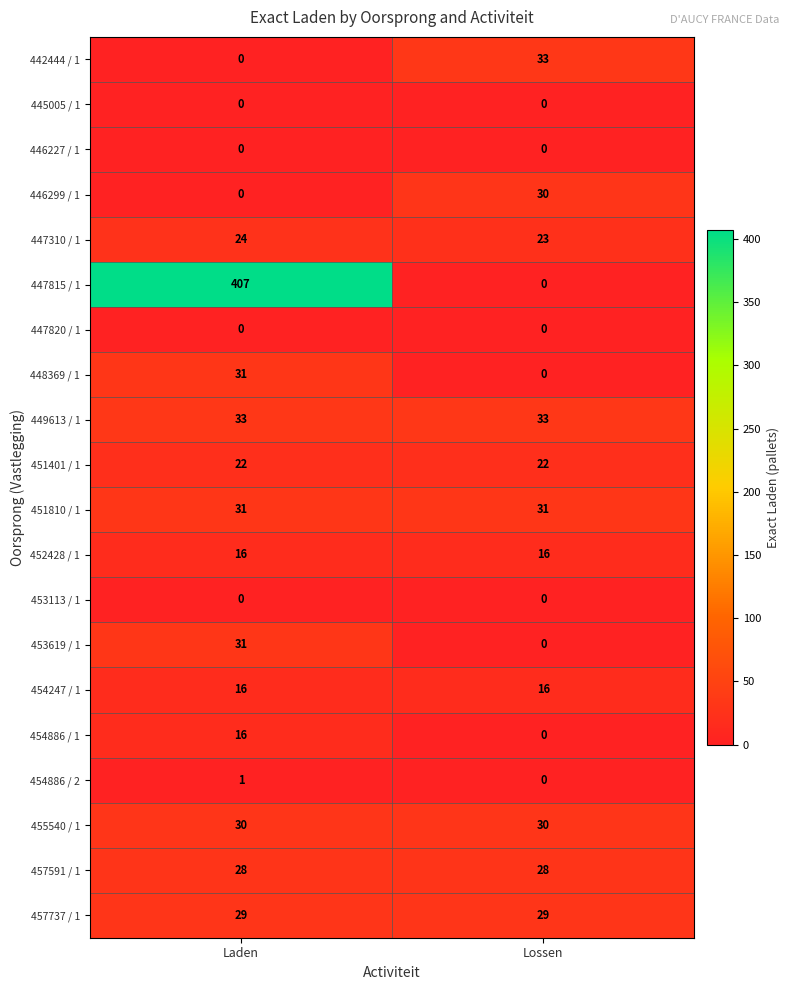

What is the greatest value displayed?

407